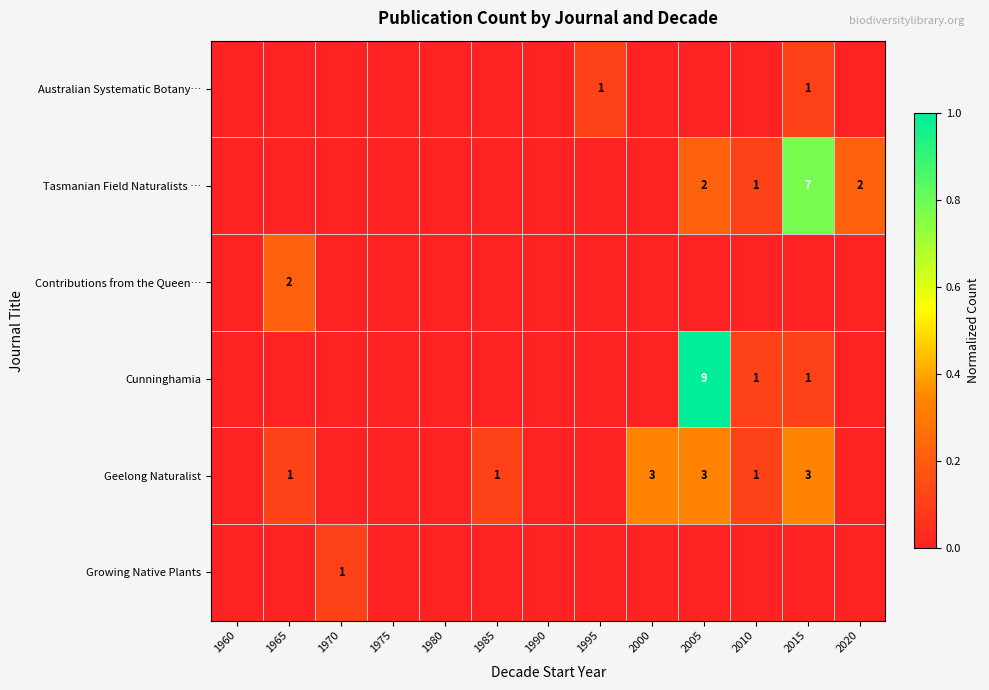

Is it true that Cunninghamia equals 1 at 2015?

True